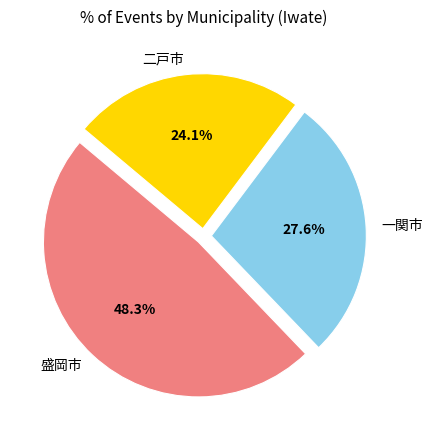

What percentage is NOT represented by 一関市?

72.4%